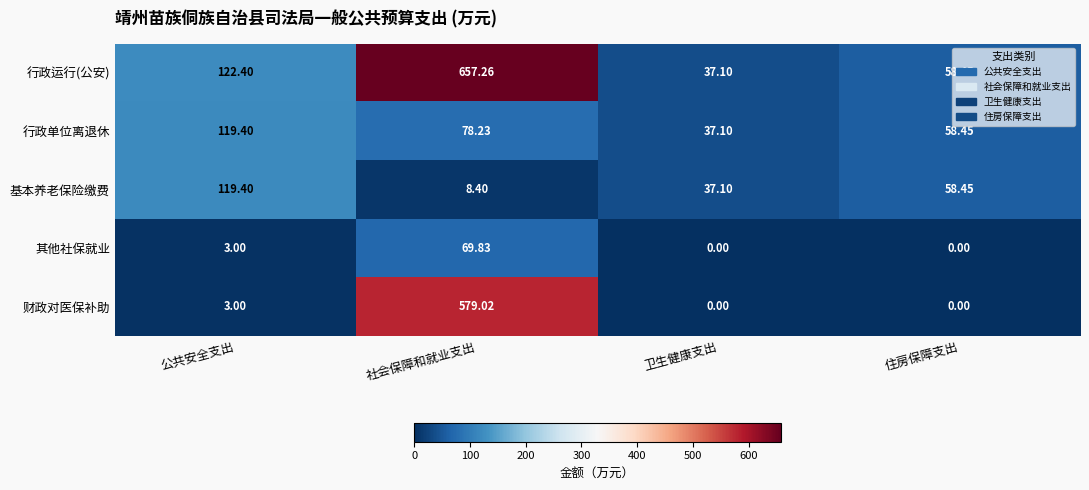

Where does the 基本养老保险缴费 series first go above 58?

公共安全支出